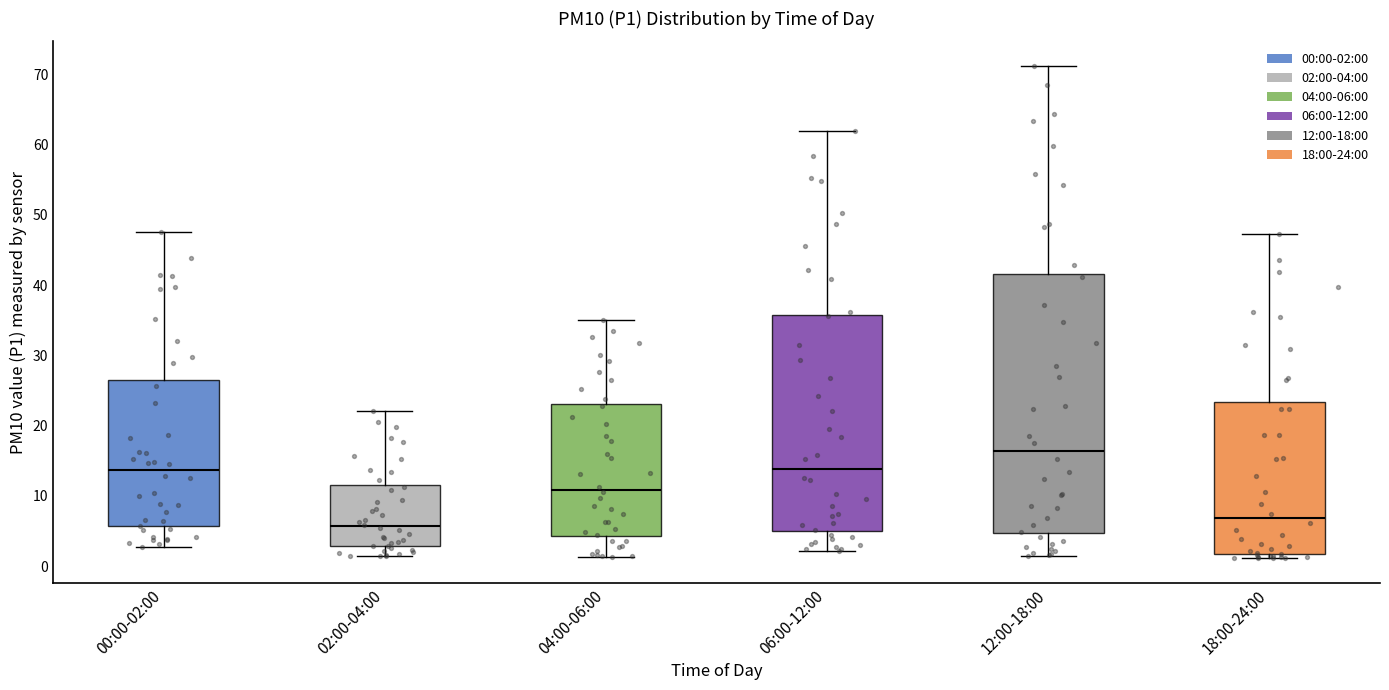

Reading left to right, transcribe this box plot: for each box, give where its median line is, the range the box spans, and where its two whiskers end, as read against the y-axis. The values are not printed on the chart, so give them approximately, as read against the axis.

00:00-02:00: median 14, box 6 to 26, whiskers 3 to 48
02:00-04:00: median 6, box 3 to 11, whiskers 1 to 22
04:00-06:00: median 11, box 4 to 23, whiskers 1 to 35
06:00-12:00: median 14, box 5 to 36, whiskers 2 to 62
12:00-18:00: median 16, box 5 to 42, whiskers 2 to 71
18:00-24:00: median 7, box 2 to 23, whiskers 1 to 47